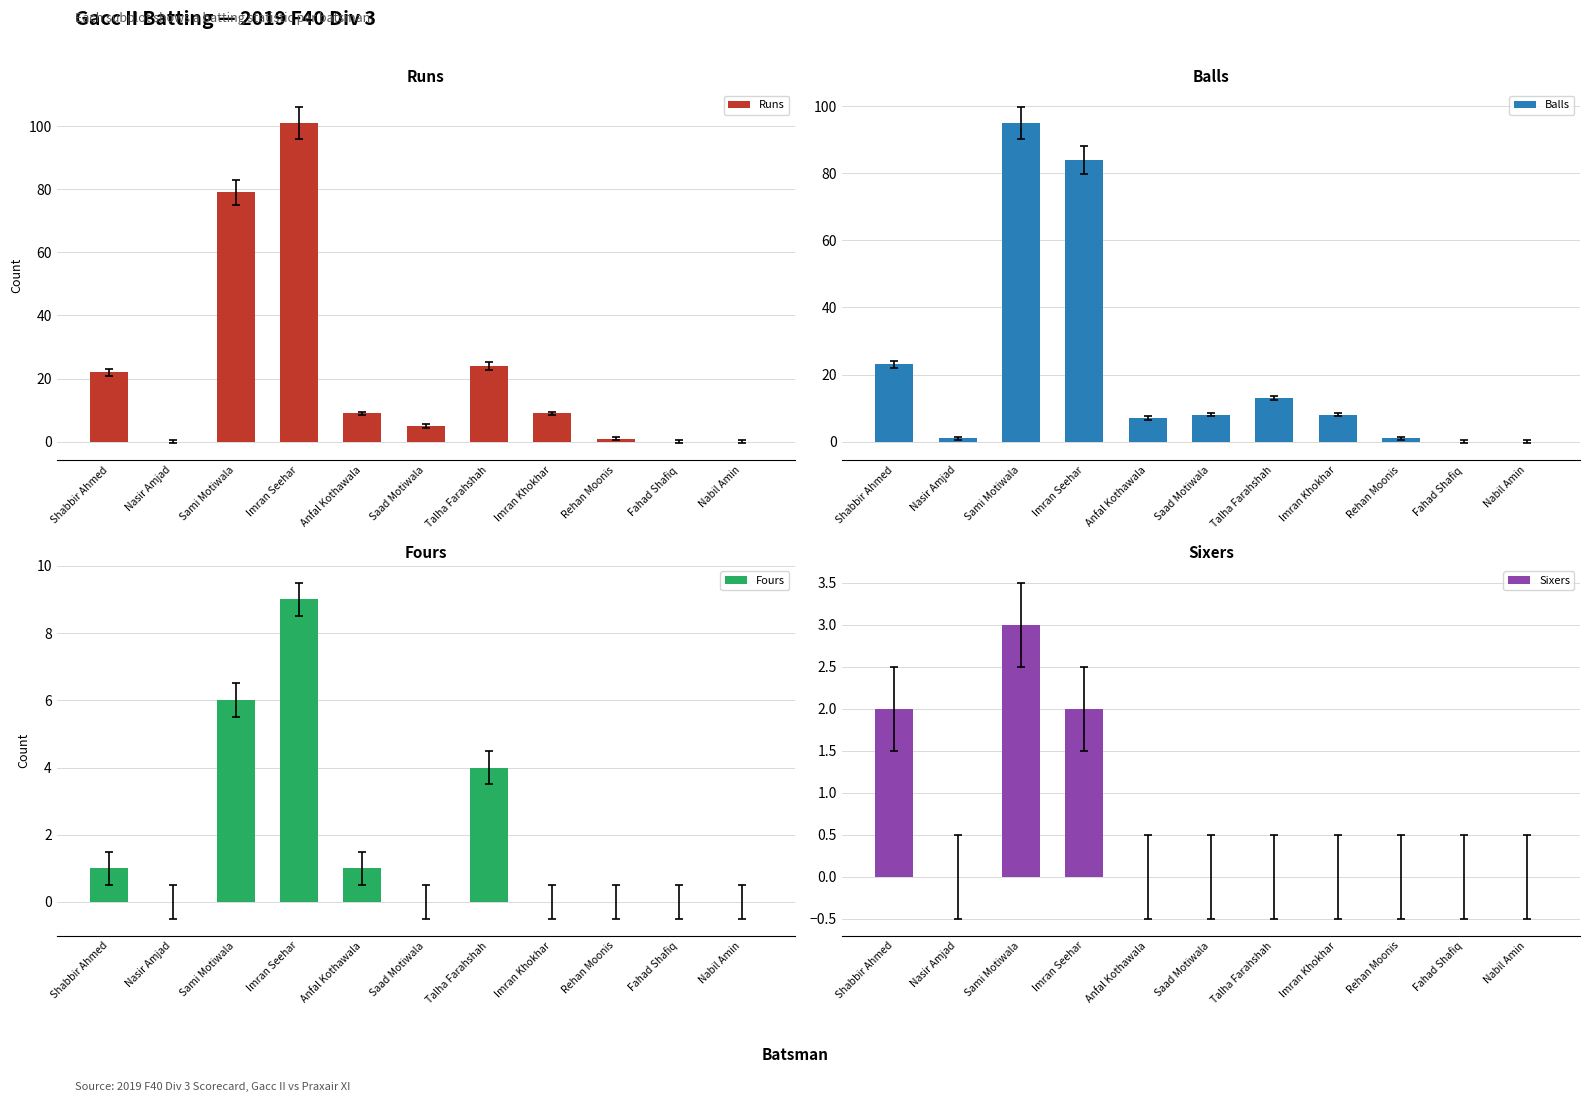

Read the Runs value at Talha Farahshah.

24